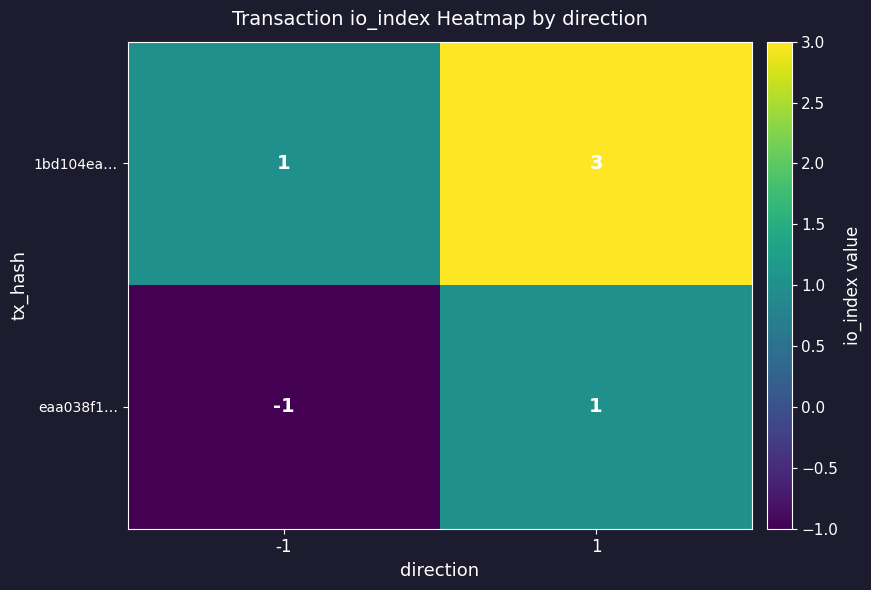

Is the value of eaa038f1… at -1 greater than the value of 1bd104ea… at -1?

No